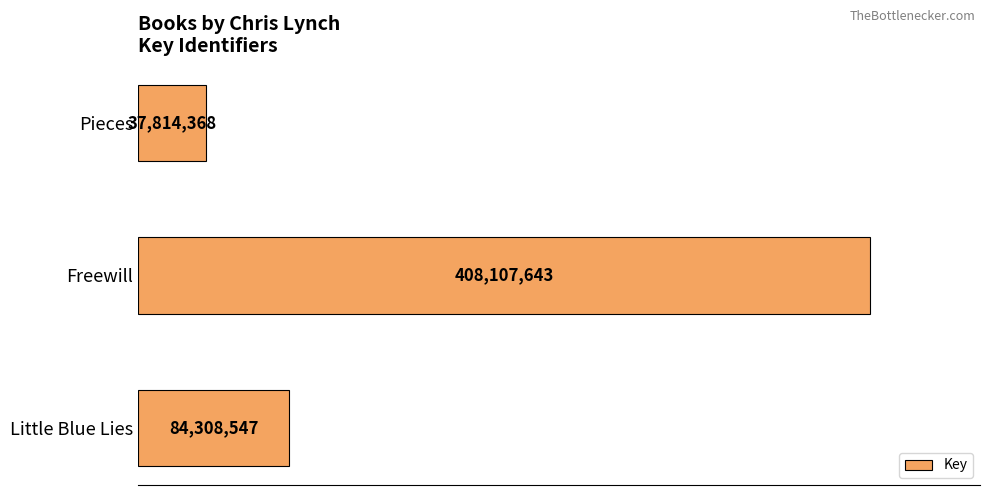

Does the chart contain any negative values?

No